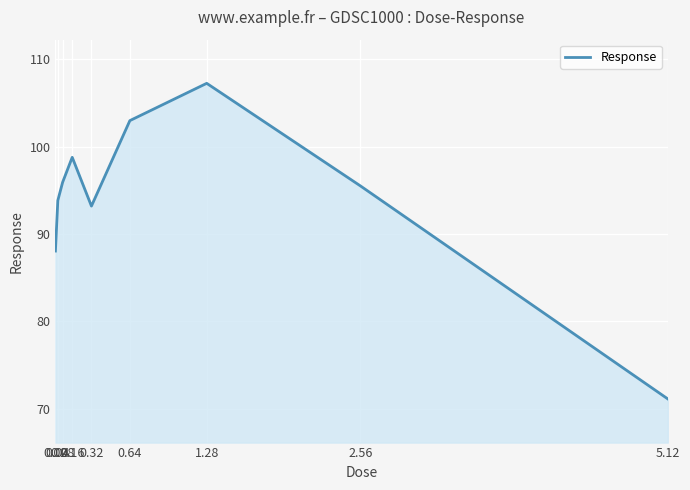

What is the minimum value shown in the chart?

71.1